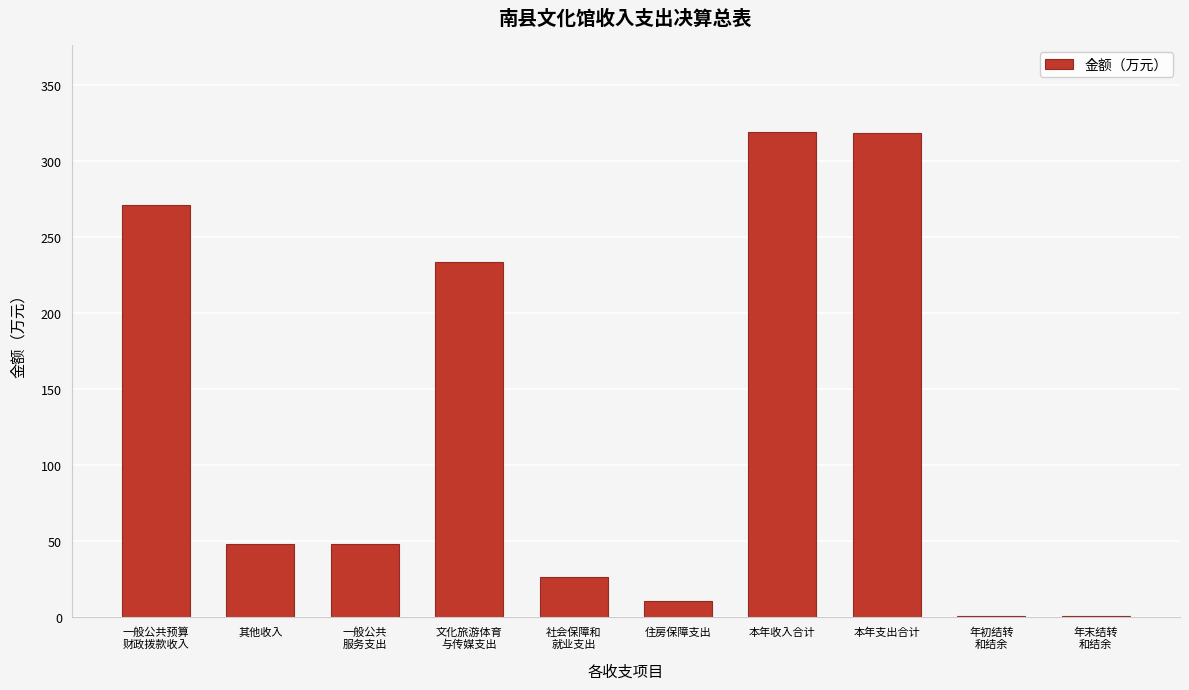

The chart shows a value of 318.5 at 本年支出合计. True or false?

True